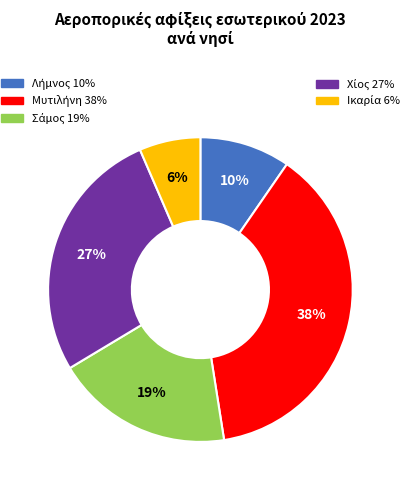

How many segments does this pie chart have?

5